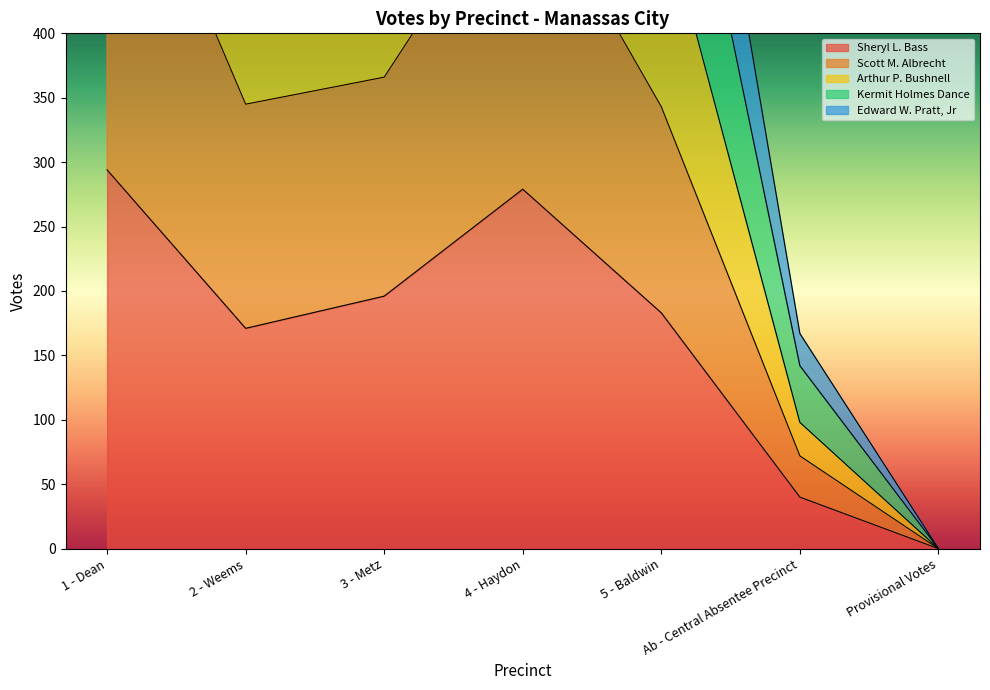

At which category does Edward W. Pratt, Jr reach its first local peak?

4 - Haydon